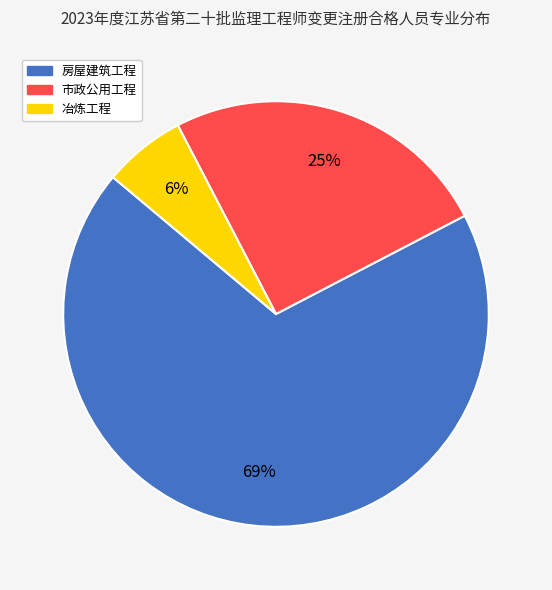

Is it true that 房屋建筑工程 is 58% of the pie?

False